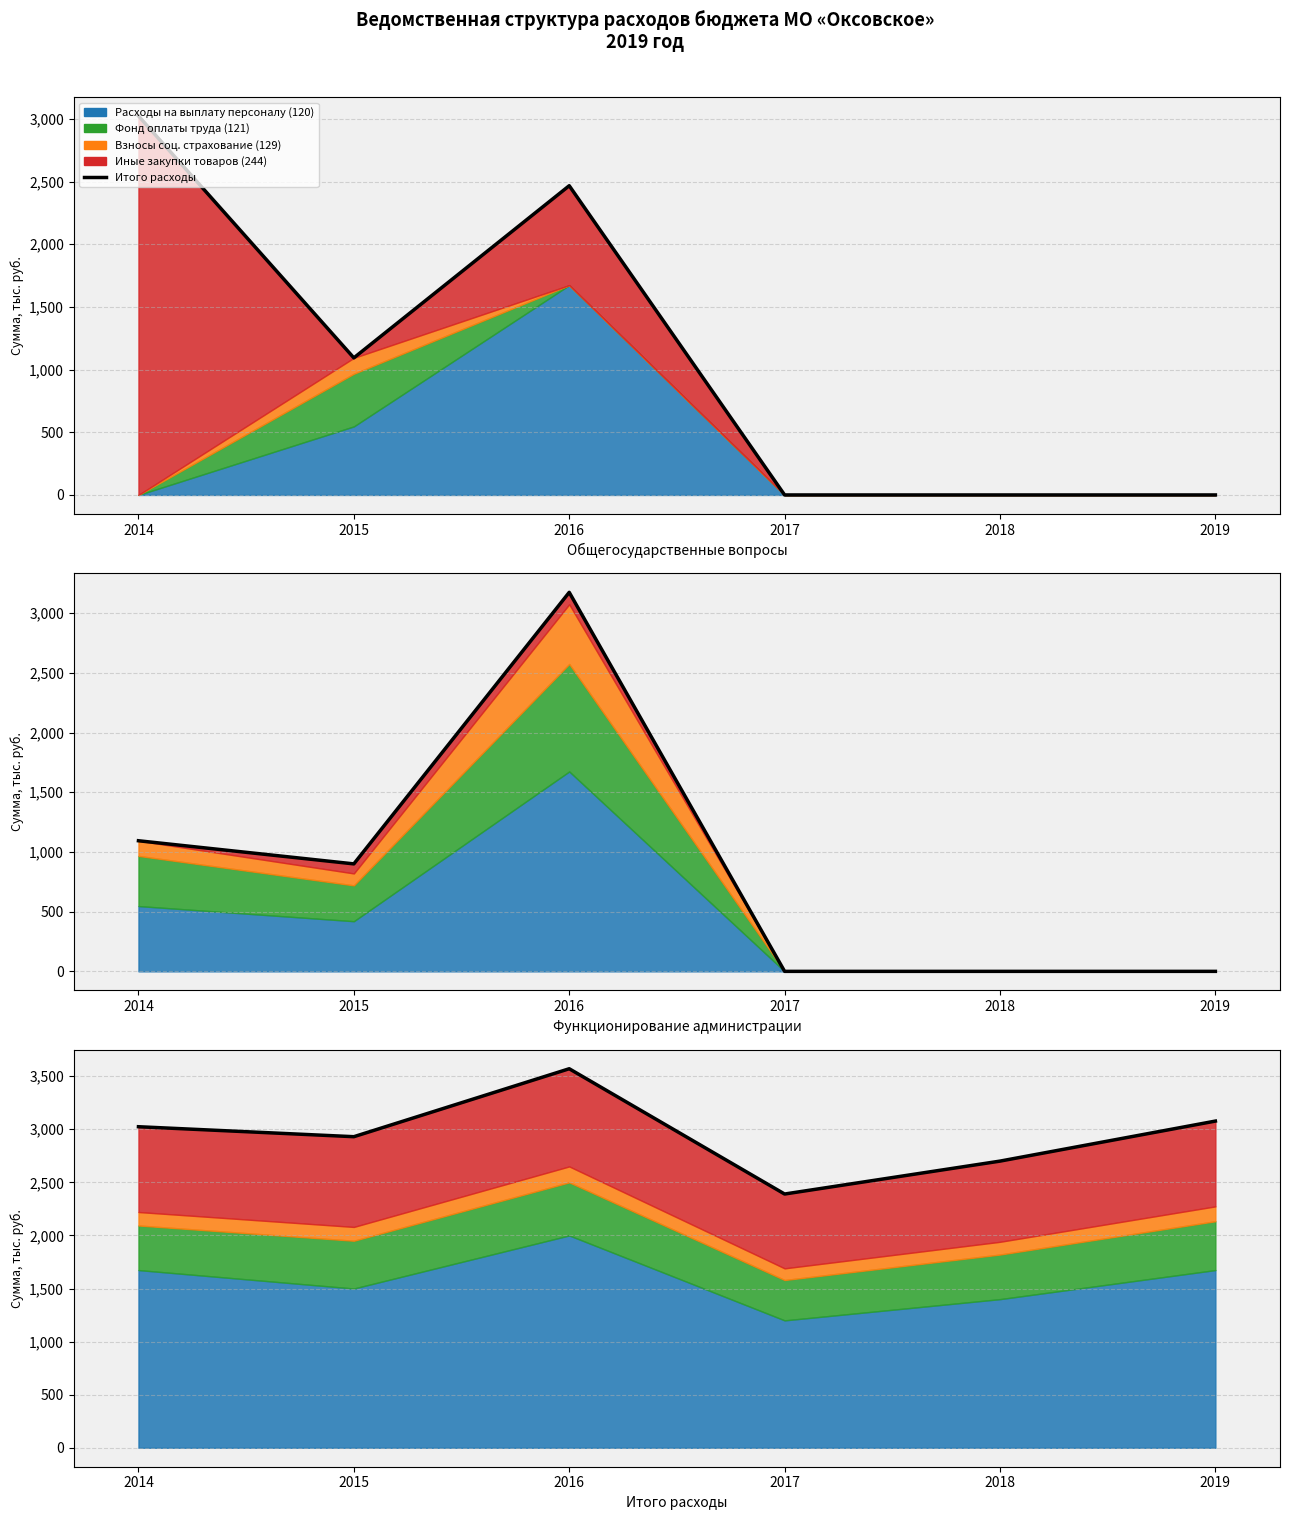

Does the chart display data point markers on the line(s)?

No